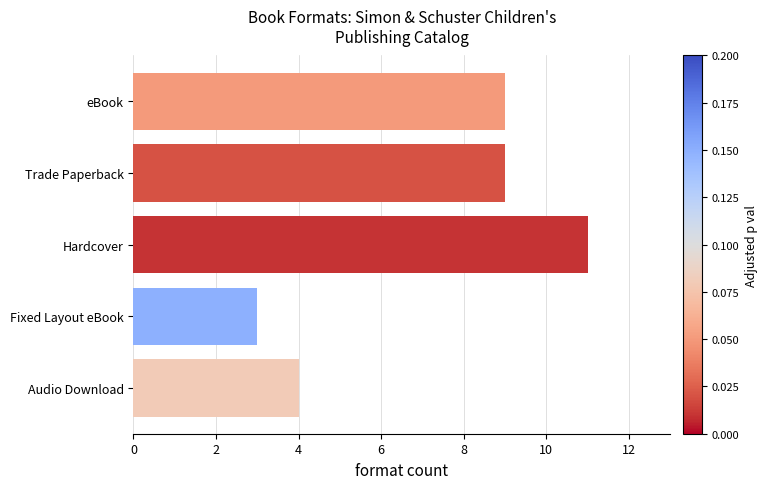

What is the greatest value displayed?

11